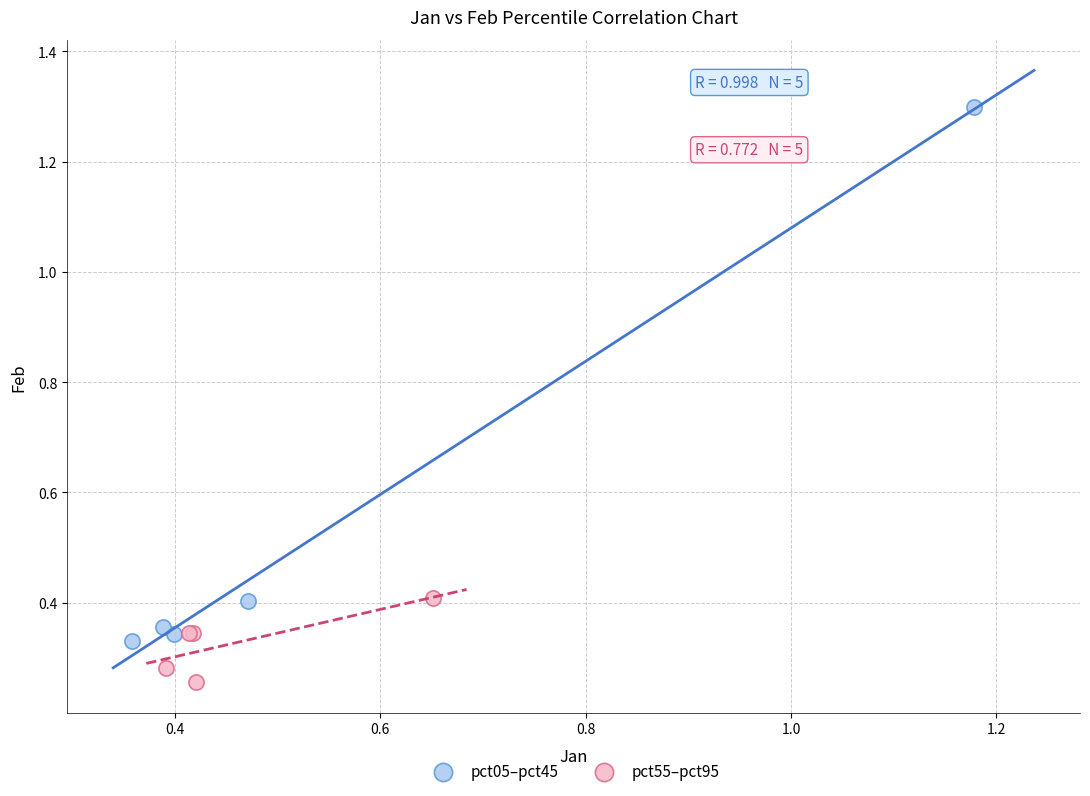

What are all the series names shown in the legend?

pct05–pct45, pct55–pct95